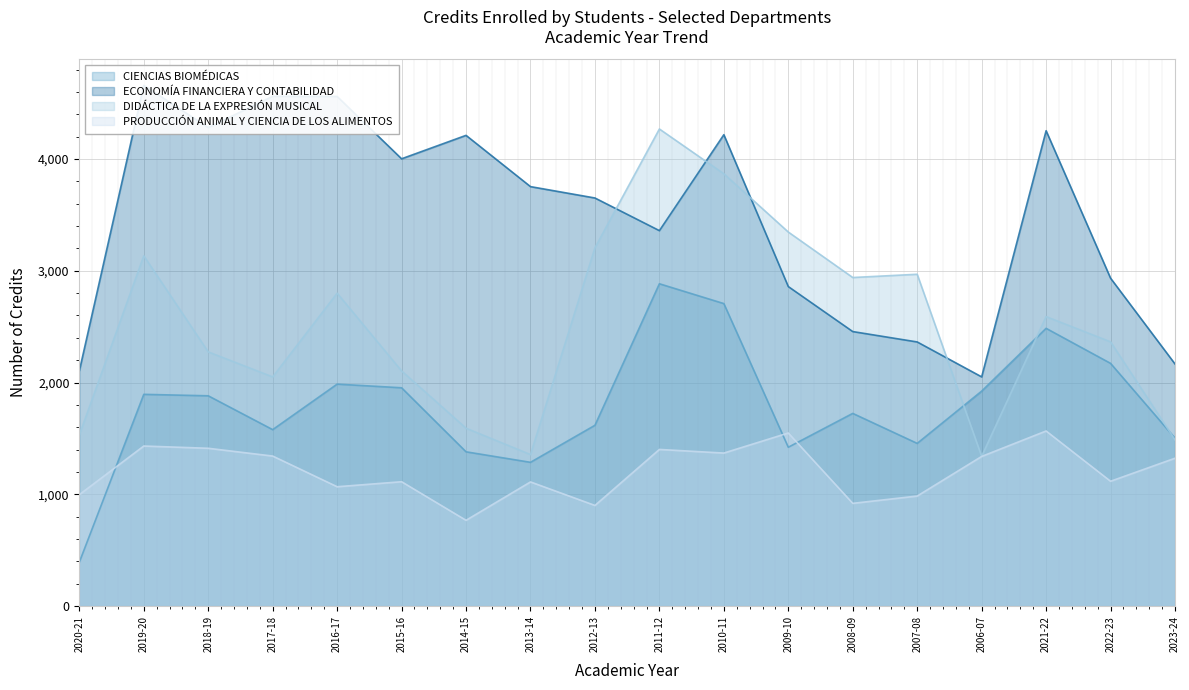

What is the difference between the maximum and minimum values in the DIDÁCTICA DE LA EXPRESIÓN MUSICAL series?

2930.5